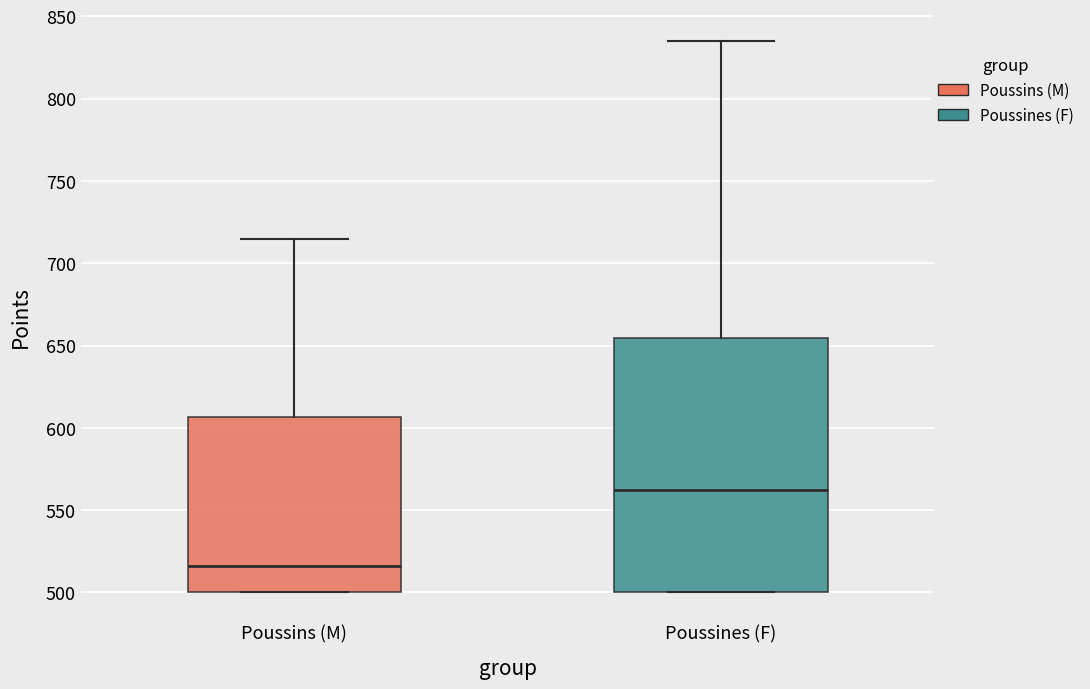

Where is the lower edge of the box for Poussins (M) on the y-axis? The values are not printed on the chart, so give them approximately, as read against the axis.

500